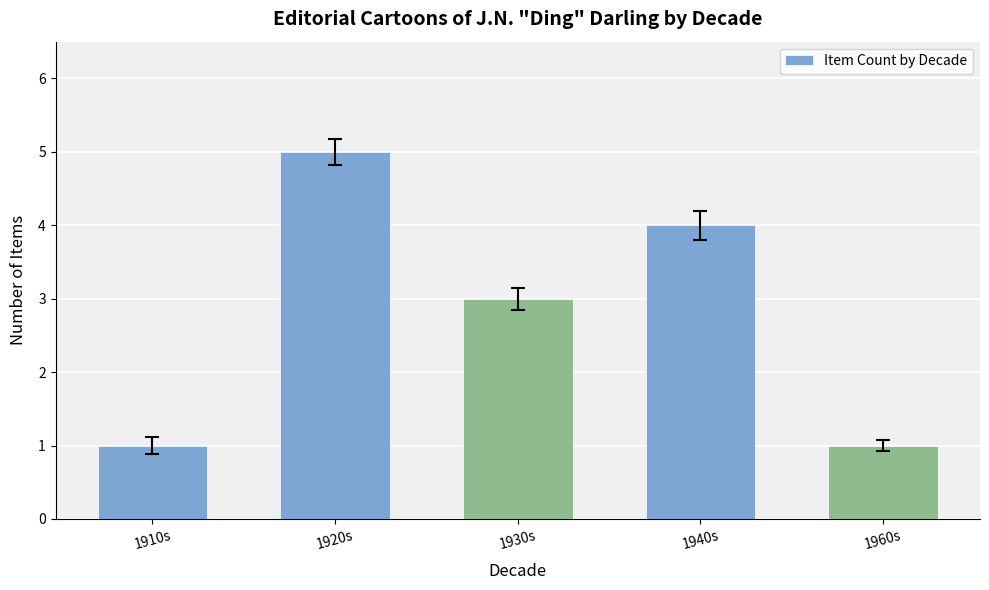

What value does the data have at 1940s?

4